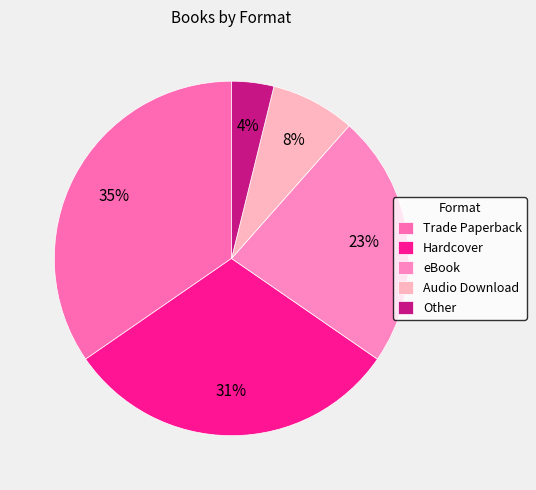

To the nearest percent, what is the average slice percentage?

20%